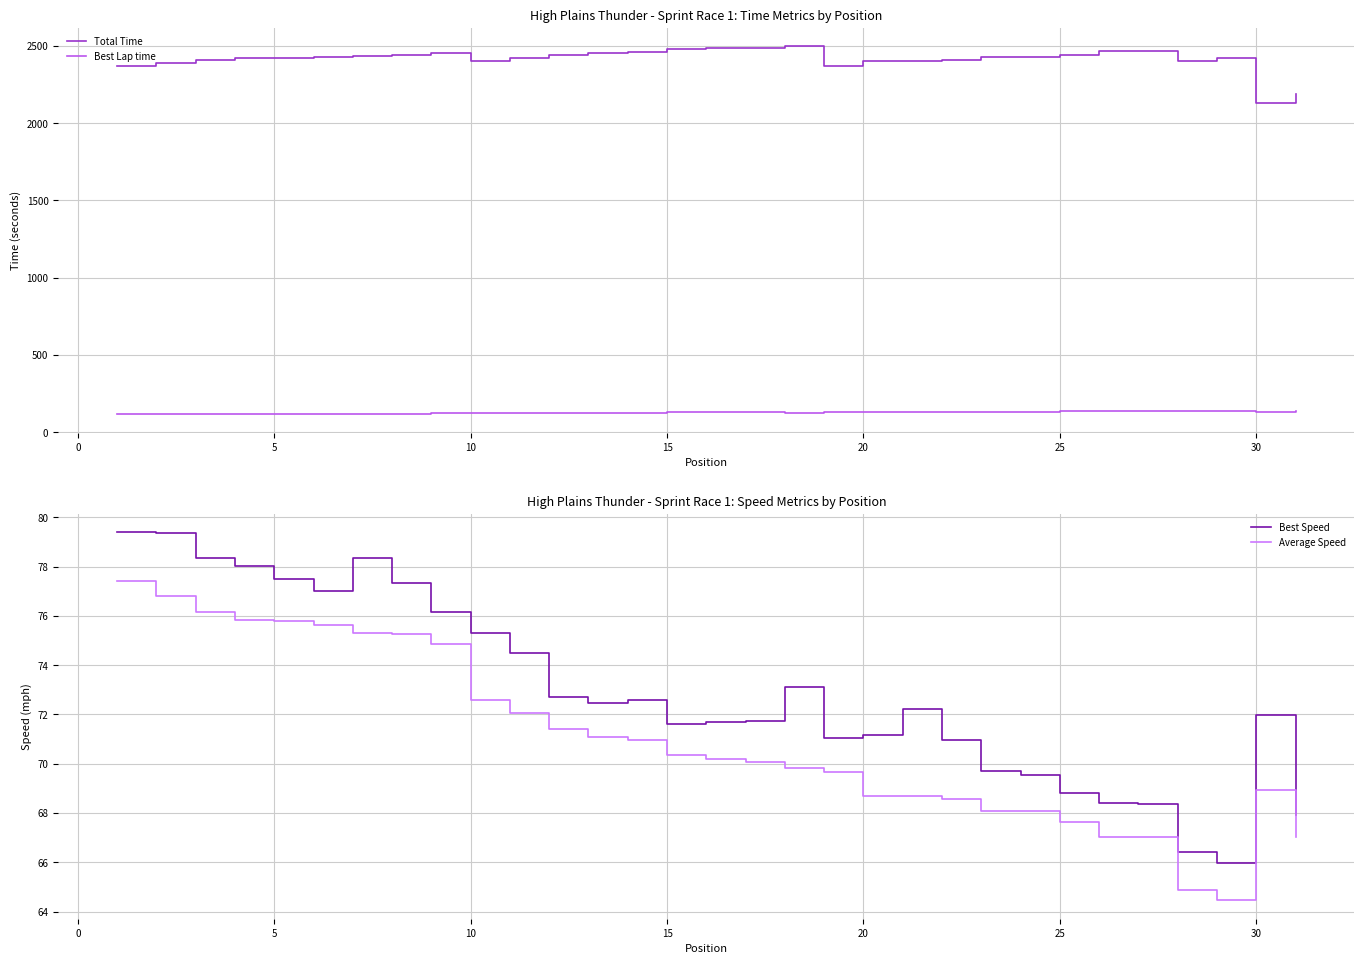

How many interior local peaks does the Total Time series have?

4